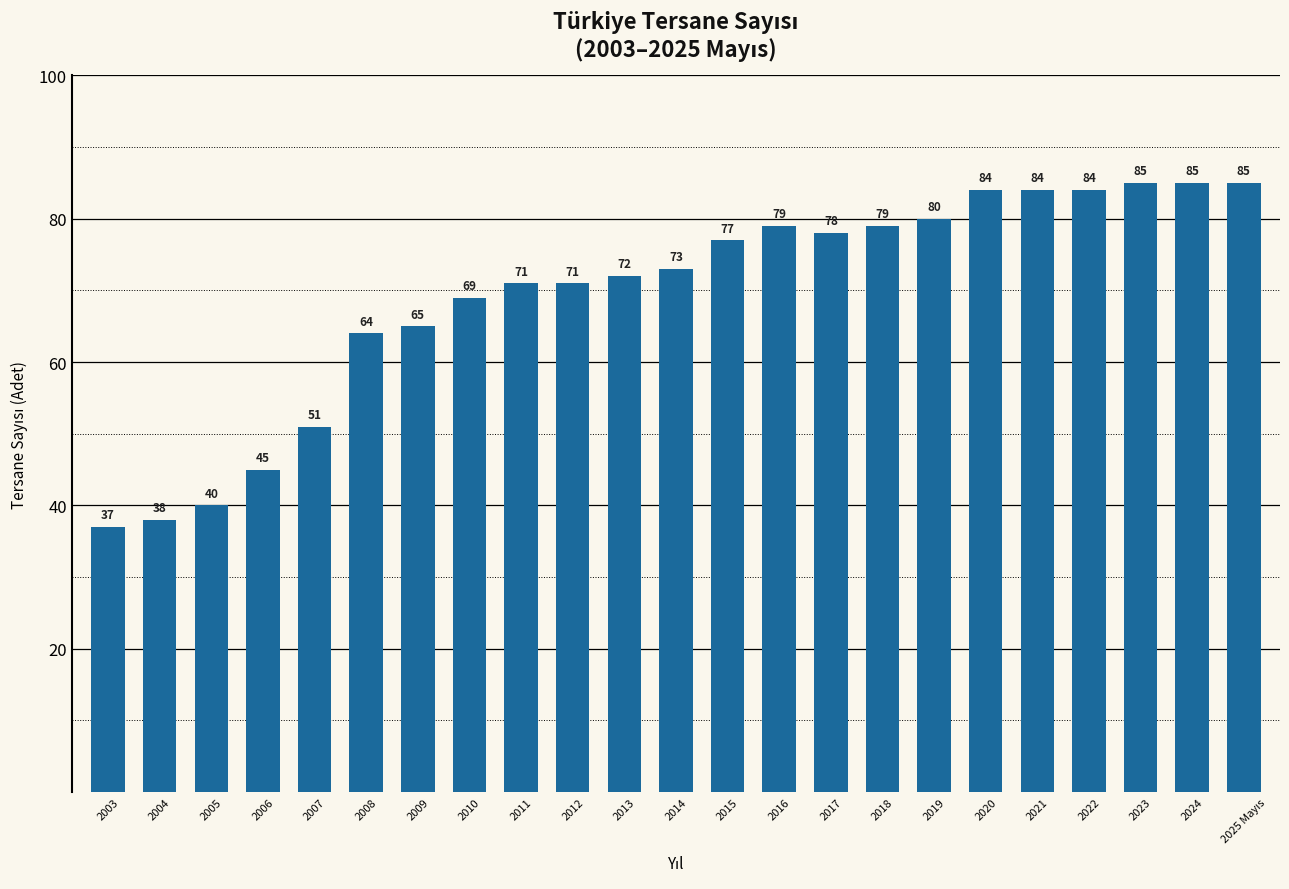

What is the label of the 12th bar from the right?

2014